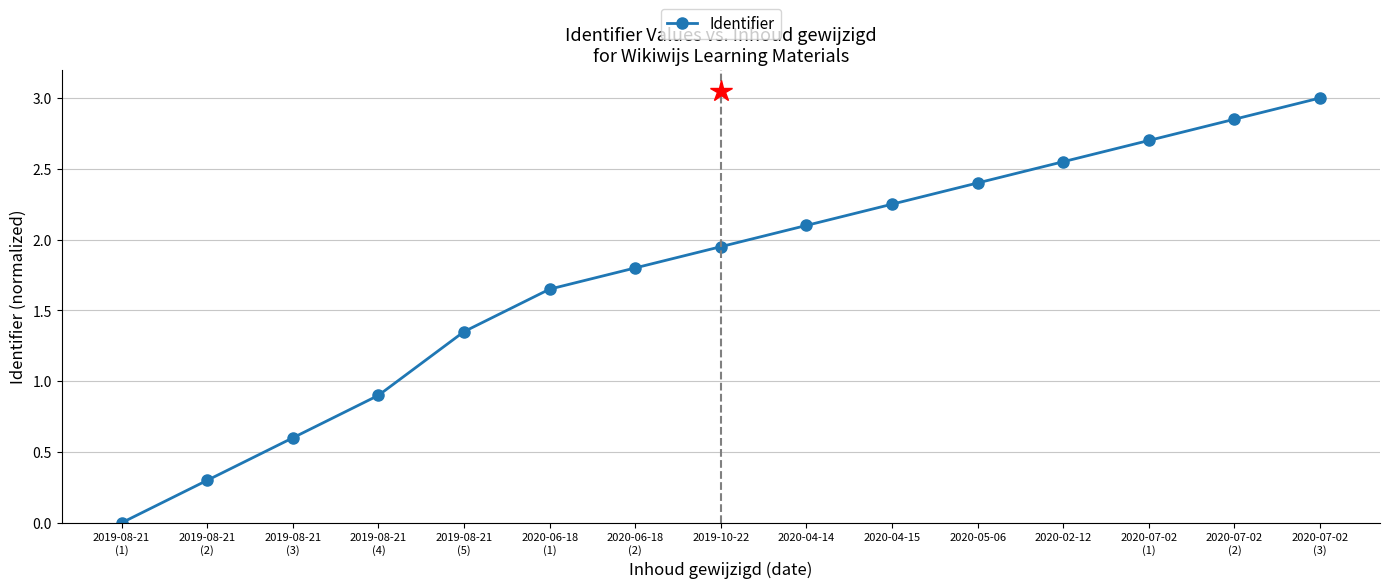

How many lines are shown in the chart?

1